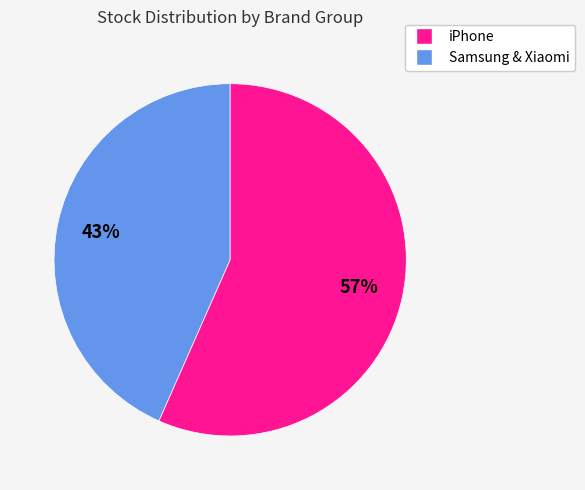

How many slices are in this pie chart?

2